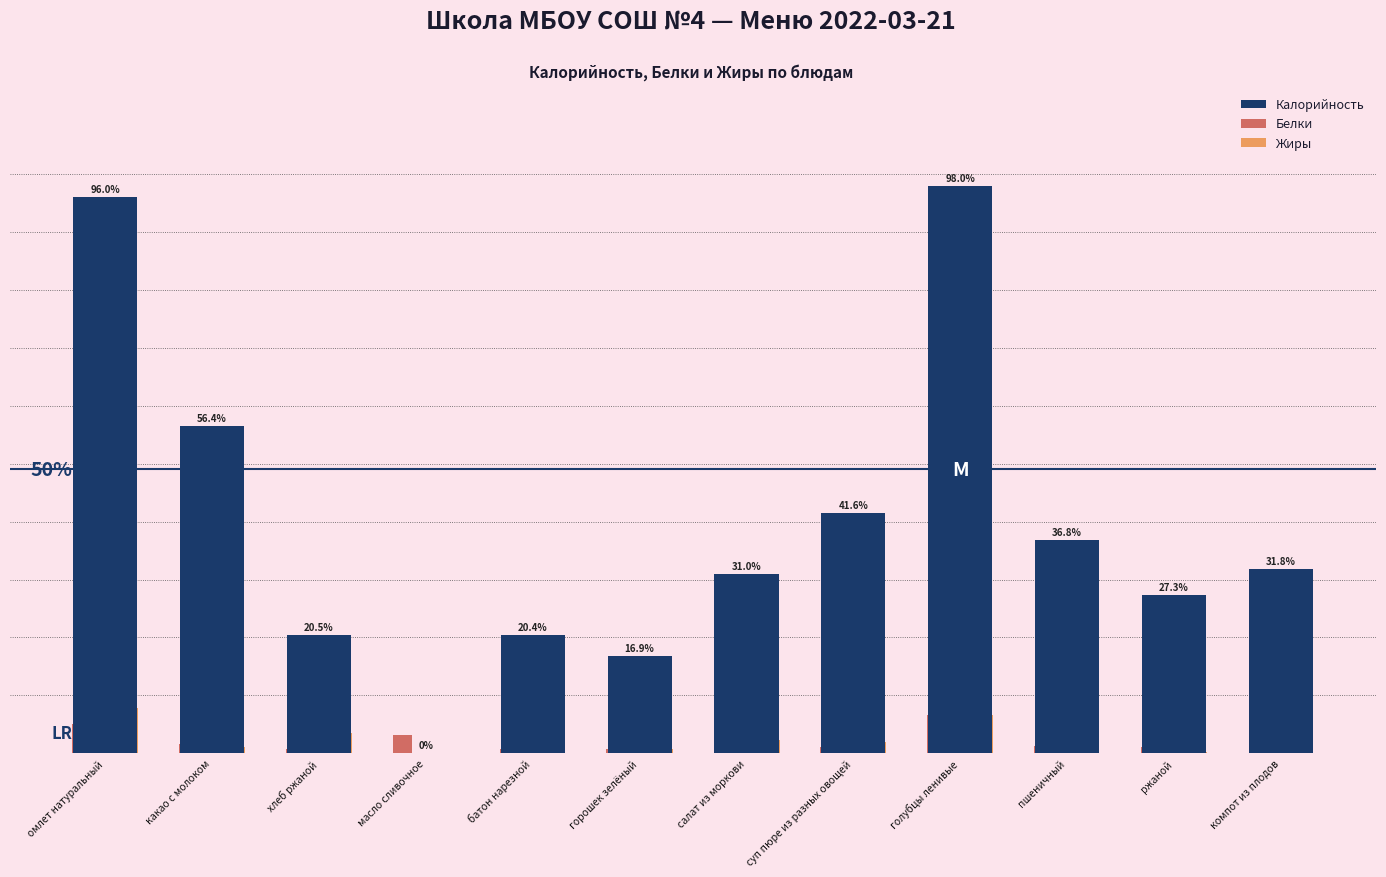

List the series in order of their peak value, lowest first.

Белки, Жиры, Калорийность